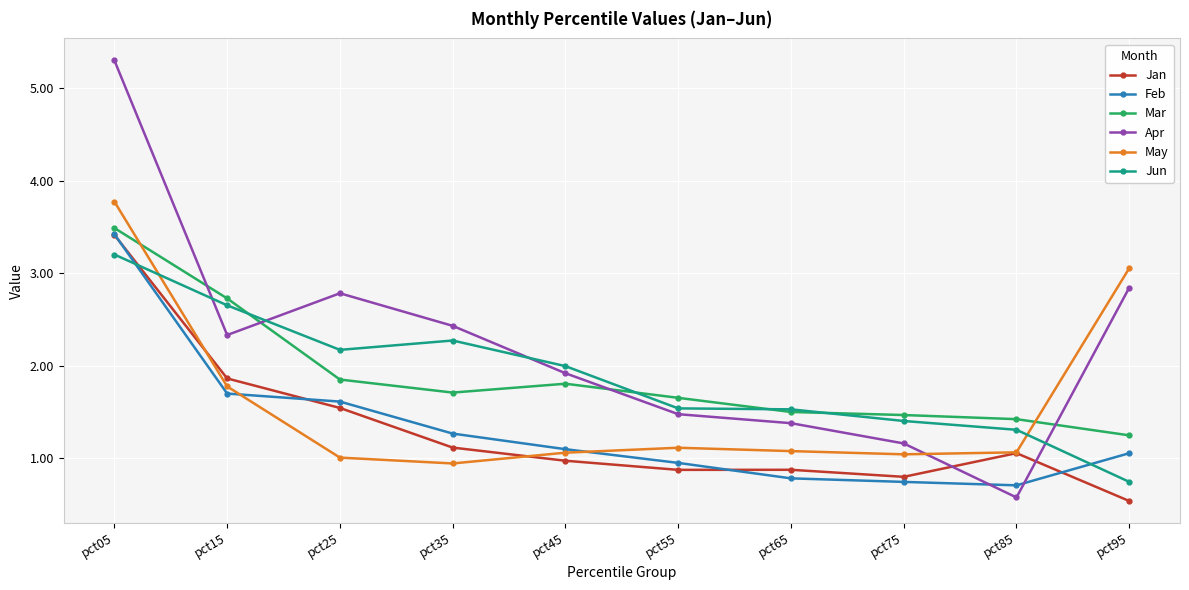

Where do Jun and Mar first cross each other?

pct15 and pct25